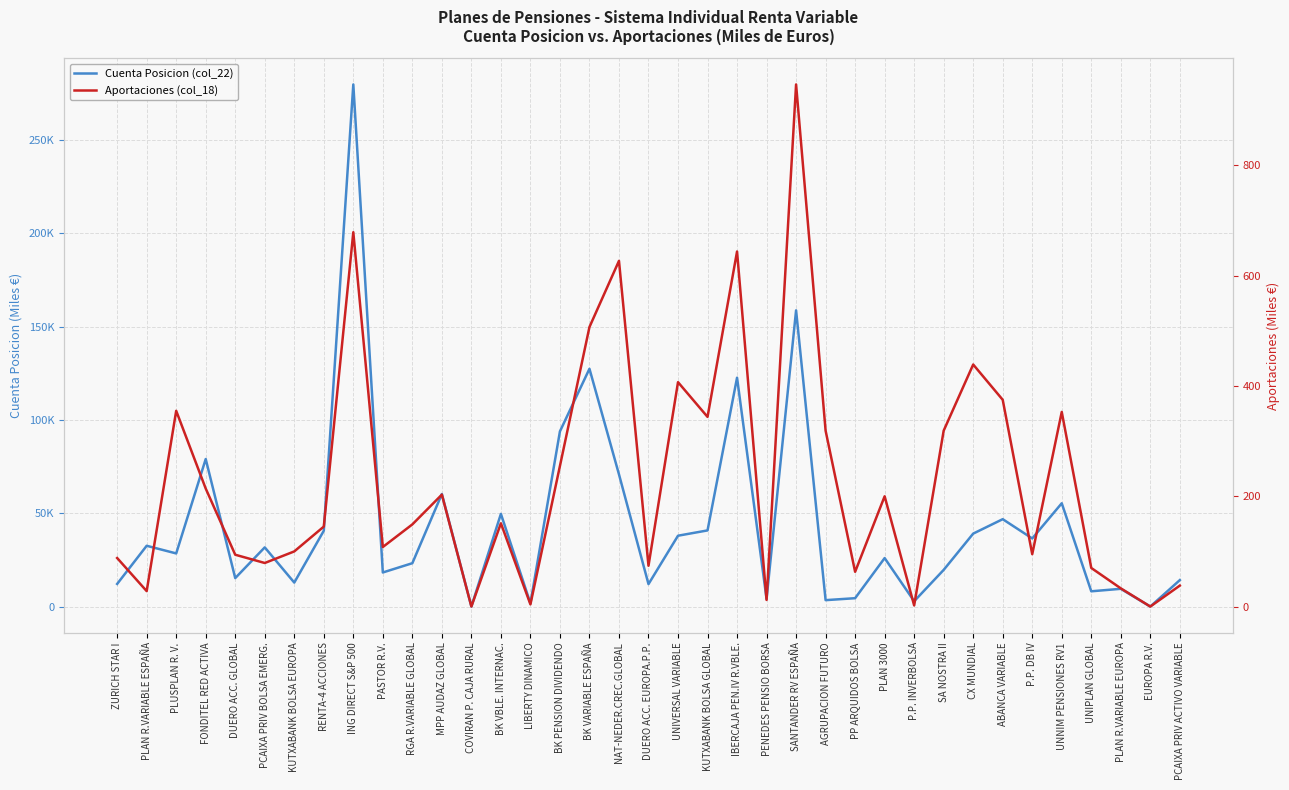

The value of Cuenta Posicion (col_22) at UNNIM PENSIONES RV1 is 55394. True or false?

True